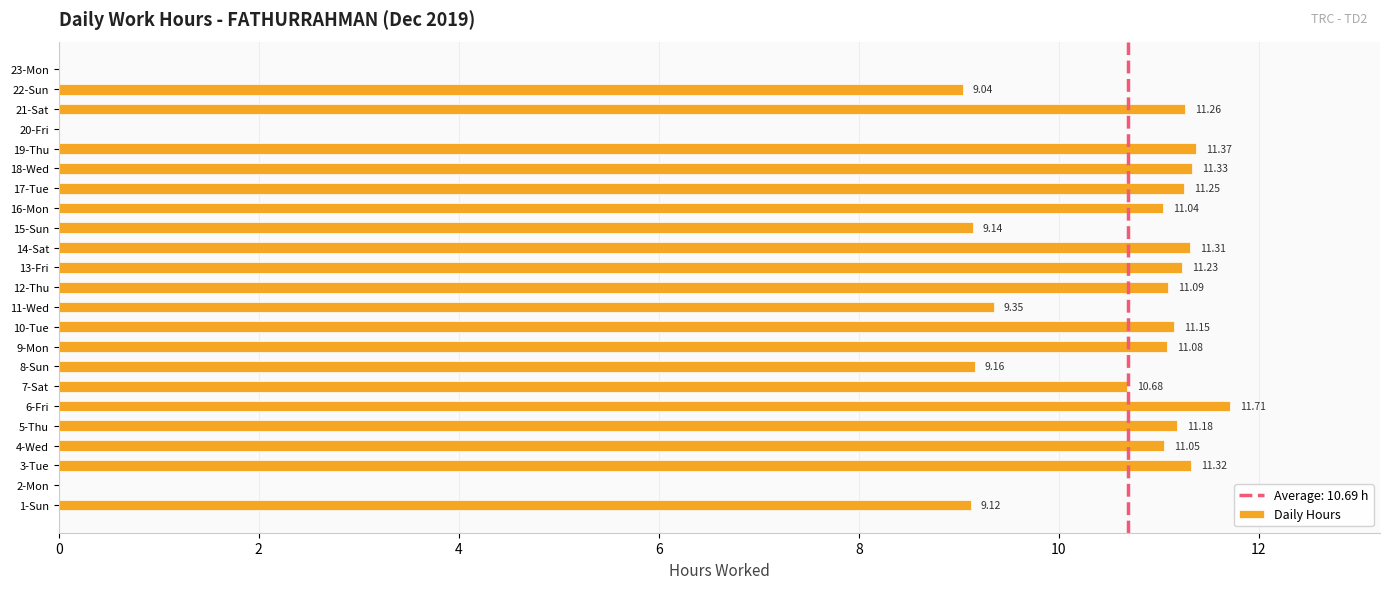

What is the sum of all values?

213.9